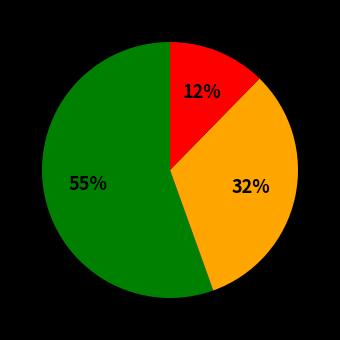

How many segments does this pie chart have?

3